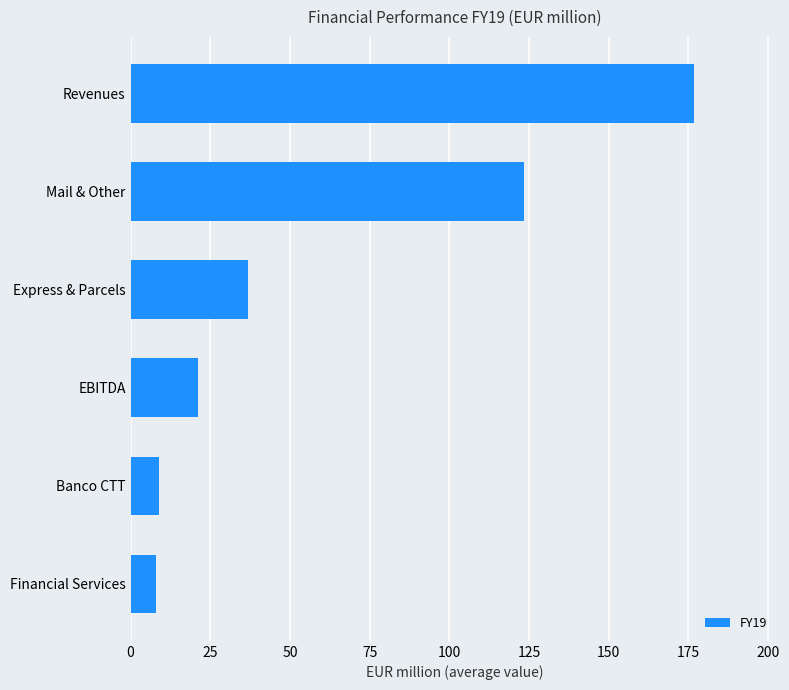

Which label corresponds to the largest value in the chart?

Revenues